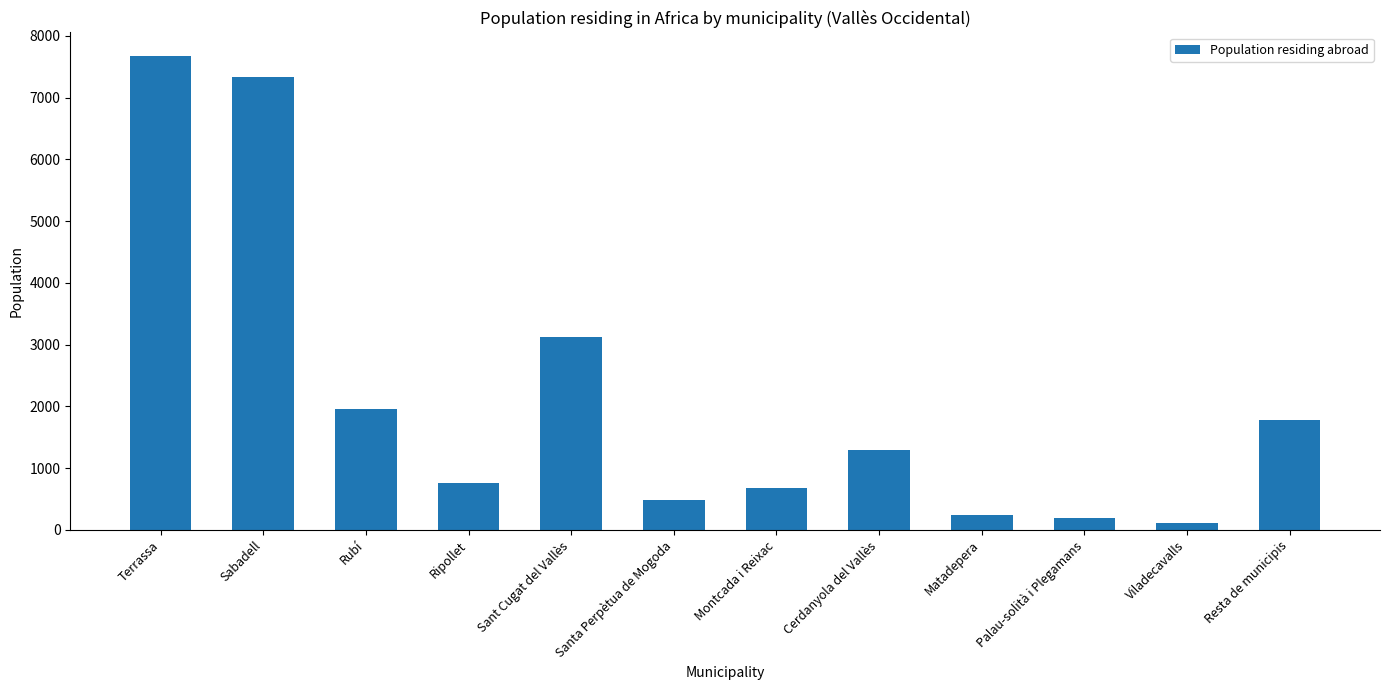

What is the greatest value displayed?

7674